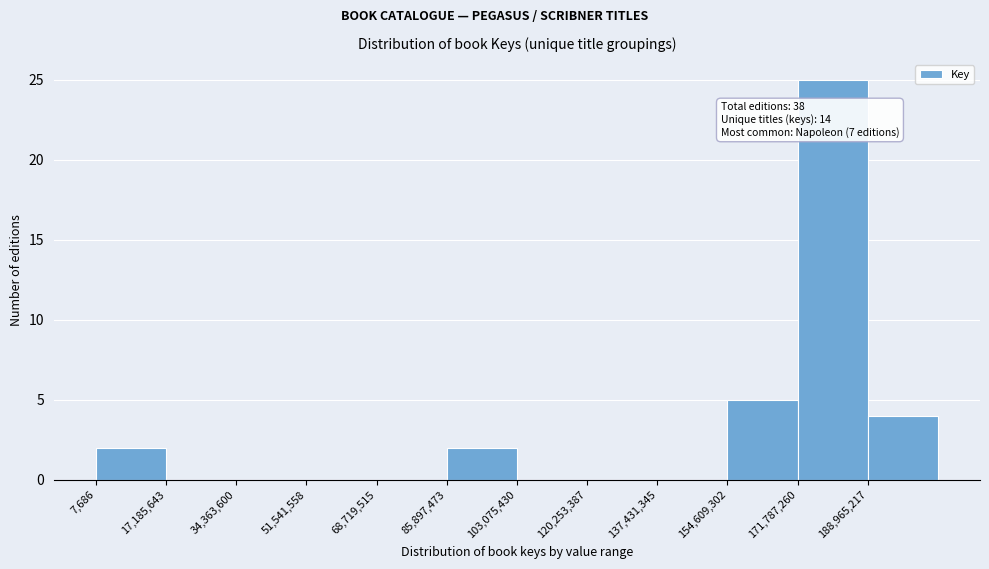

Which range on the x-axis has the tallest bar?

172000000 to 188000000